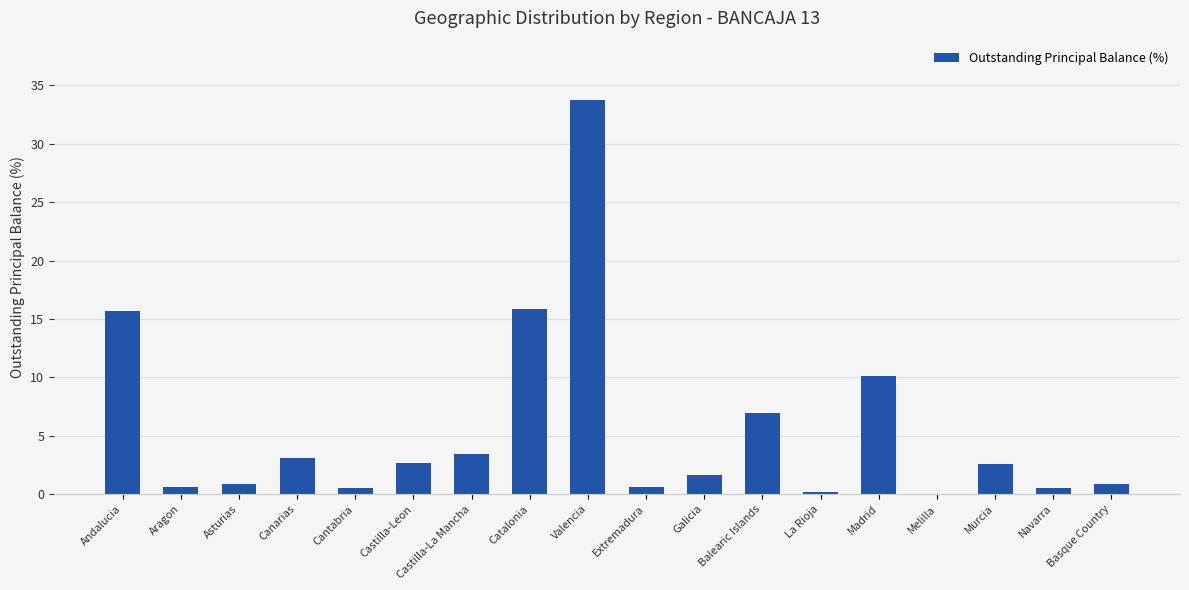

What is the change in value from Castilla-La Mancha to Melilla?

-3.4